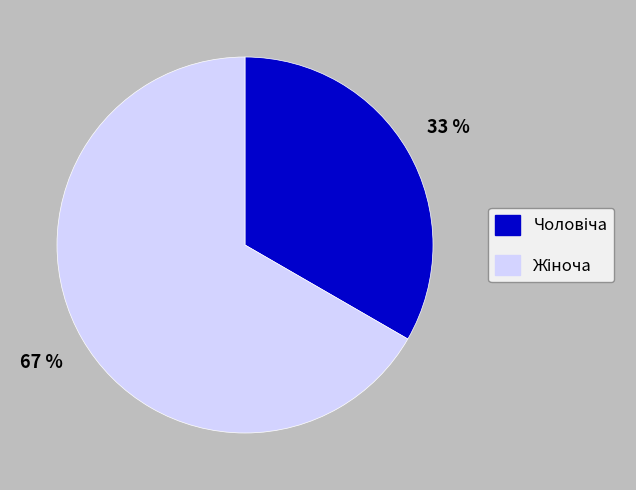

To the nearest percent, what is the average slice percentage?

50%